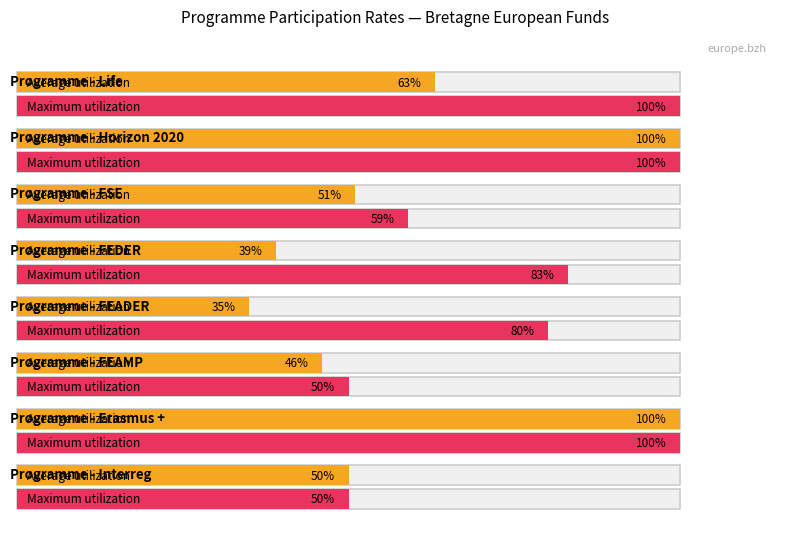

Rank the series at FEDER (Toutatice) from lowest to highest value.

Average utilization, Maximum utilization